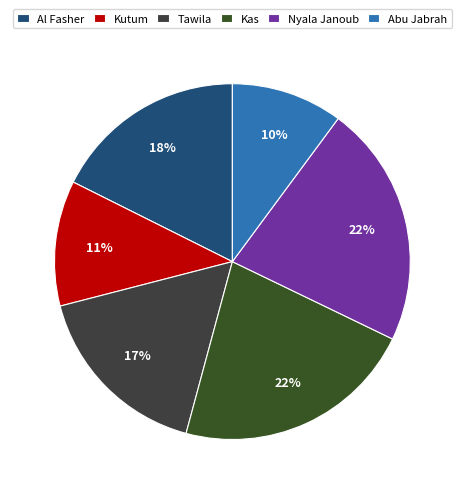

Rank the categories by value from lowest to highest.

Abu Jabrah, Kutum, Tawila, Al Fasher, Kas, Nyala Janoub